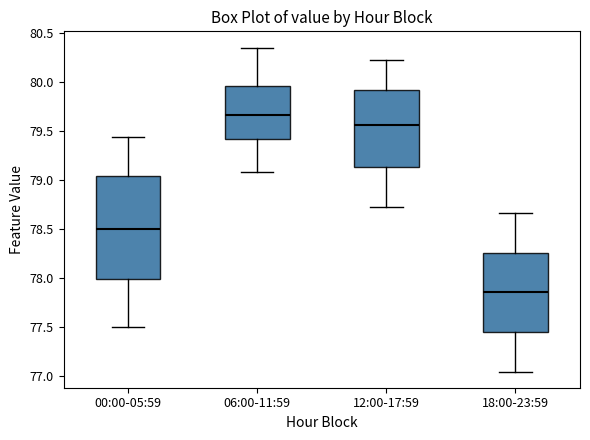

Where is the upper edge of the box for 00:00-05:59 on the y-axis? The values are not printed on the chart, so give them approximately, as read against the axis.

79.05